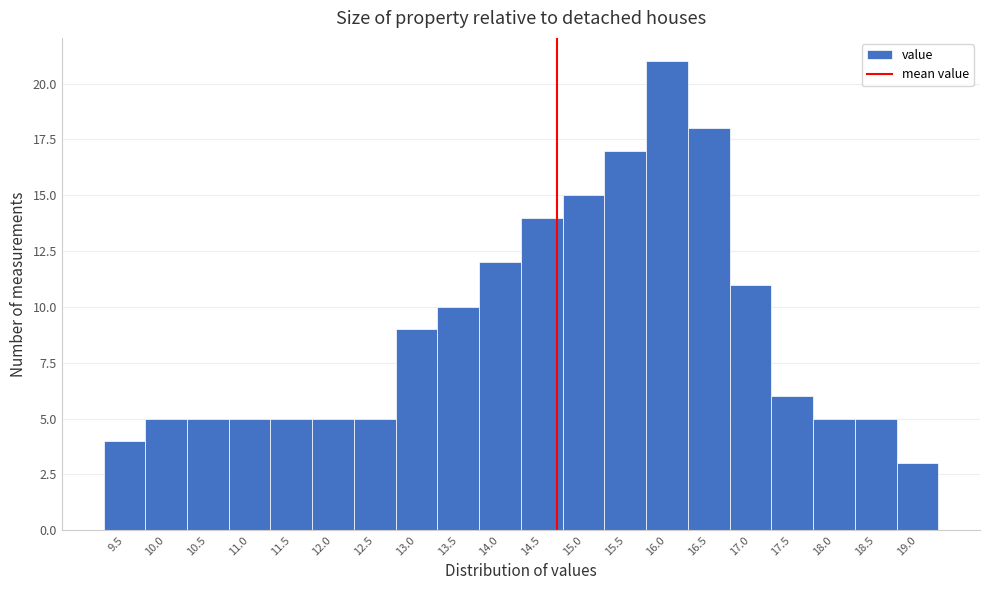

Reading left to right, what are all the values shown in this chart?

9.5=4	10.0=5	10.5=5	11.0=5	11.5=5	12.0=5	12.5=5	13.0=9	13.5=10	14.0=12	14.5=14	15.0=15	15.5=17	16.0=21	16.5=18	17.0=11	17.5=6	18.0=5	18.5=5	19.0=3